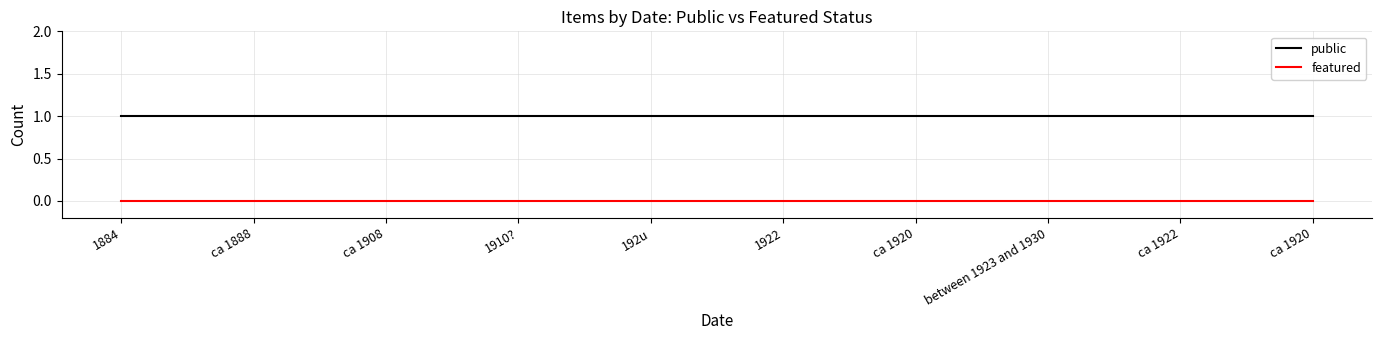

What are all the series names shown in the legend?

public, featured